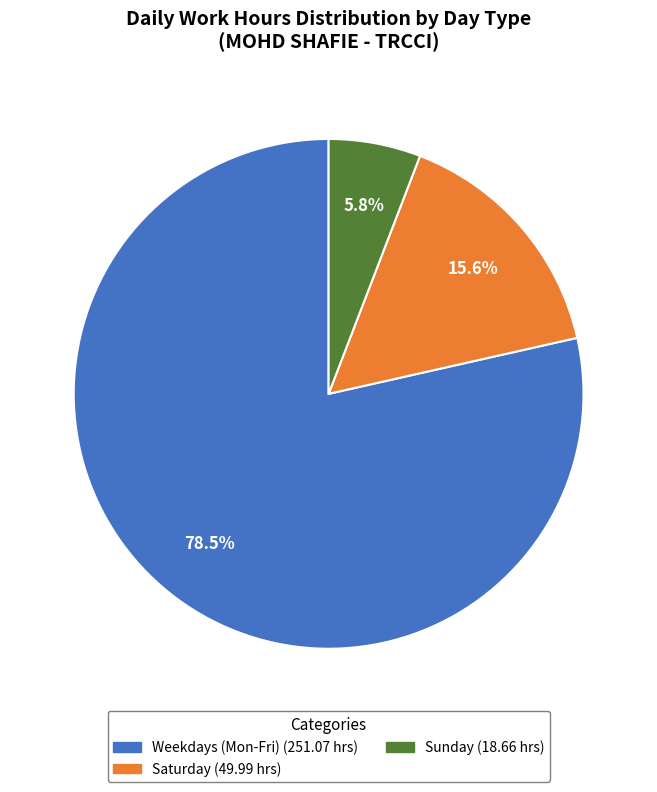

Does any single category account for the majority?

Yes